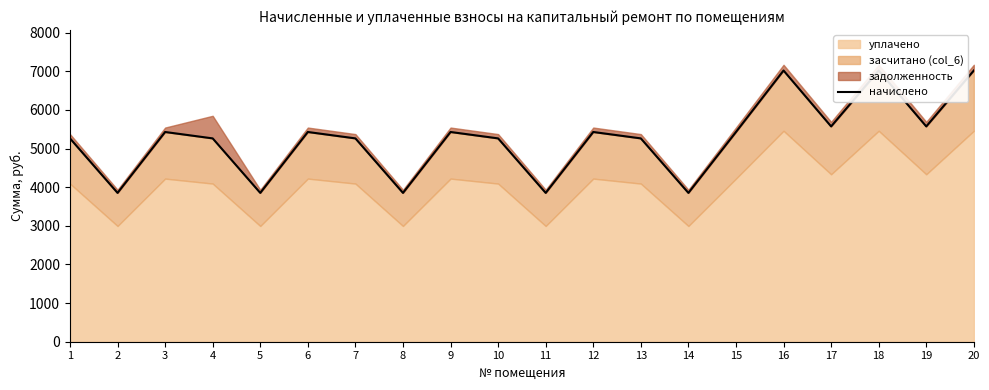

Read the value at 3.

5428.8